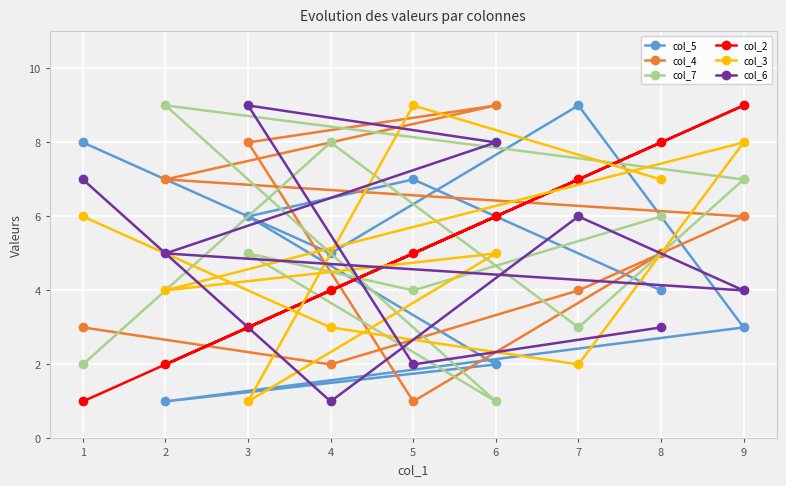

Reading left to right, what are all the values shown in this chart?

col_5: 1=8	2=1	3=6	4=5	5=7	6=2	7=9	8=4	9=3
col_4: 1=3	2=7	3=8	4=2	5=1	6=9	7=4	8=5	9=6
col_7: 1=2	2=9	3=5	4=8	5=4	6=1	7=3	8=6	9=7
col_2: 1=1	2=2	3=3	4=4	5=5	6=6	7=7	8=8	9=9
col_3: 1=6	2=4	3=1	4=3	5=9	6=5	7=2	8=7	9=8
col_6: 1=7	2=5	3=9	4=1	5=2	6=8	7=6	8=3	9=4